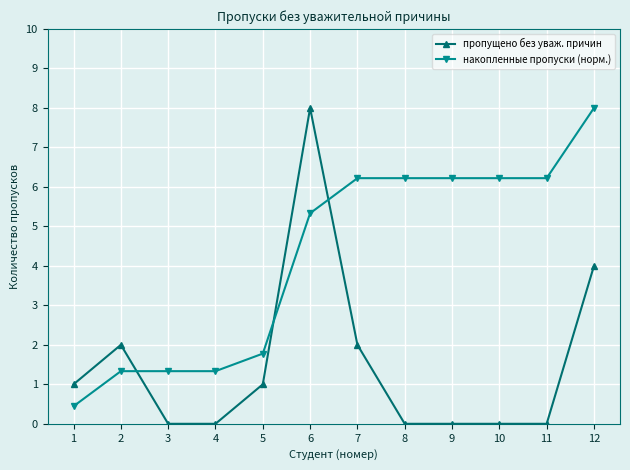

Does the chart have visible grid lines?

Yes